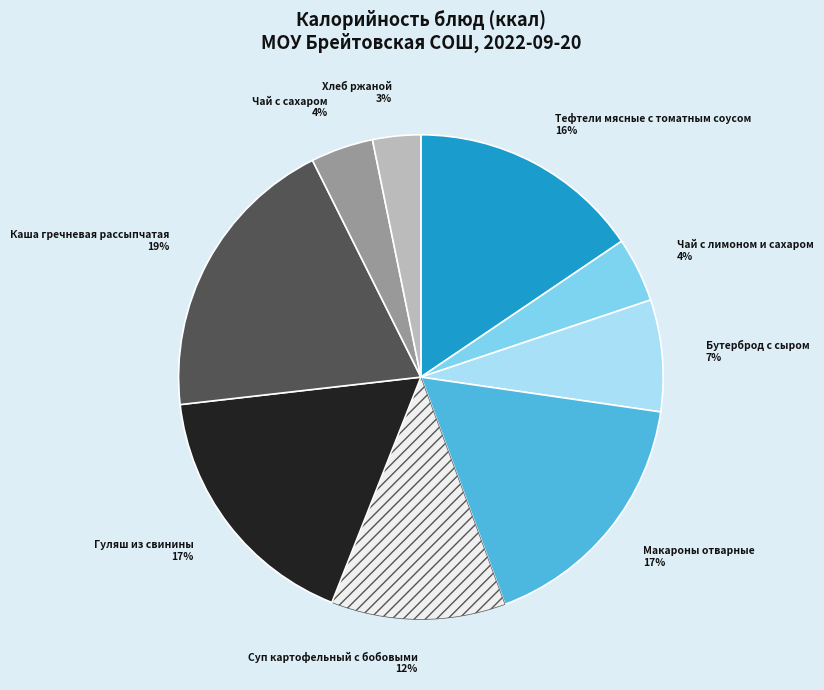

To the nearest percent, what is the average slice percentage?

11%